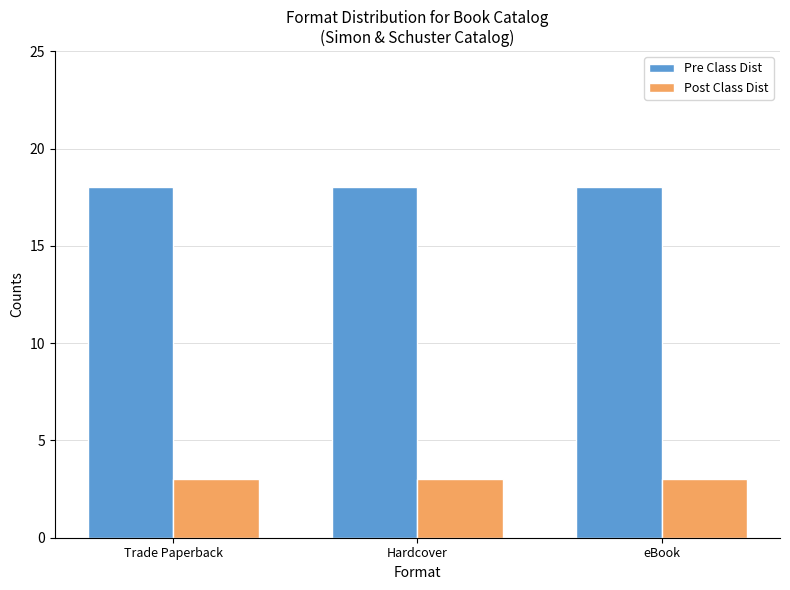

How many groups of bars are there?

3